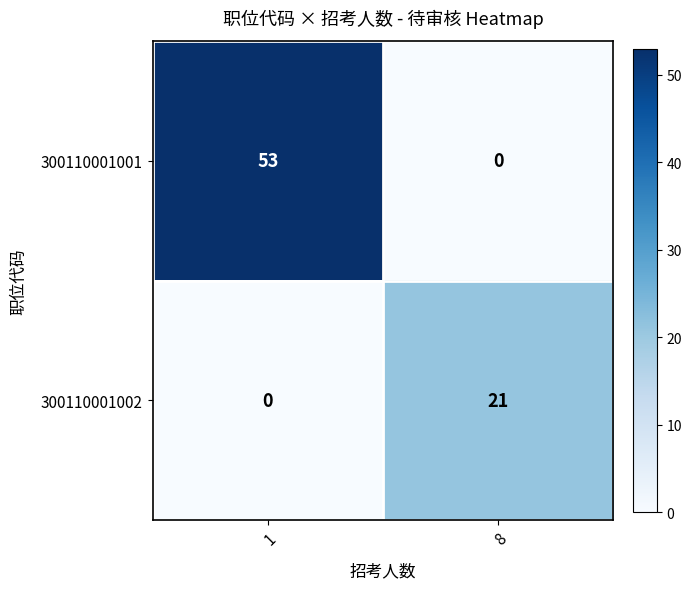

List the series in order of their overall mean, lowest first.

300110001002, 300110001001